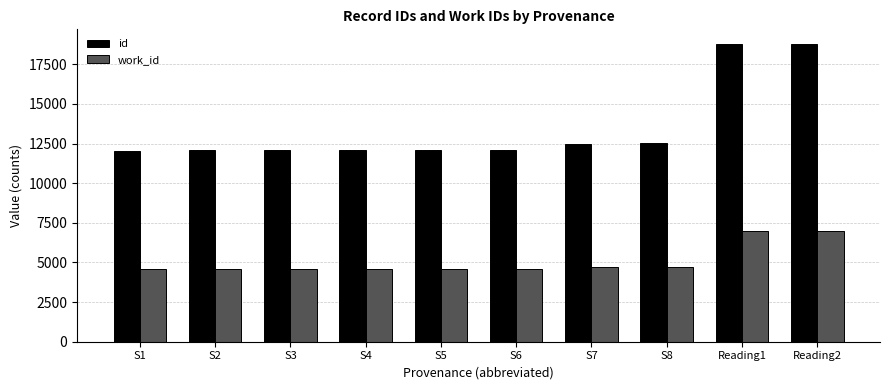

At which label is work_id closest to 5767?

S8